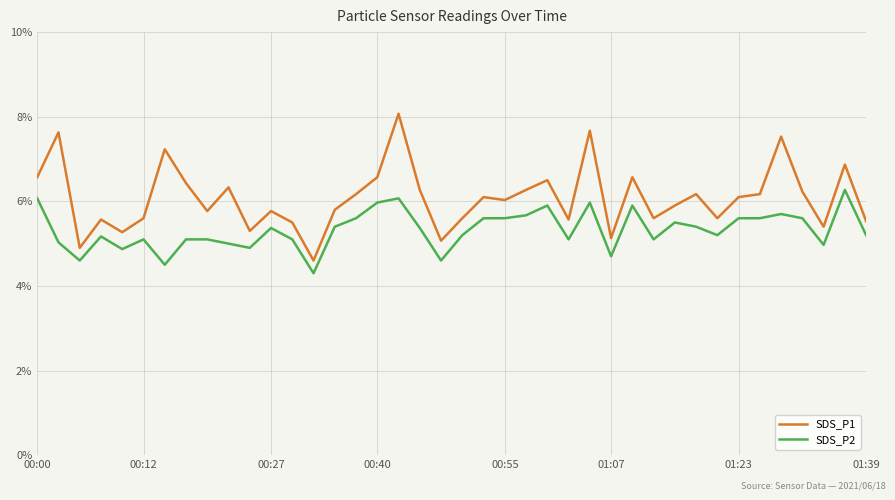

What is the lowest value of the SDS_P1 series?

4.6